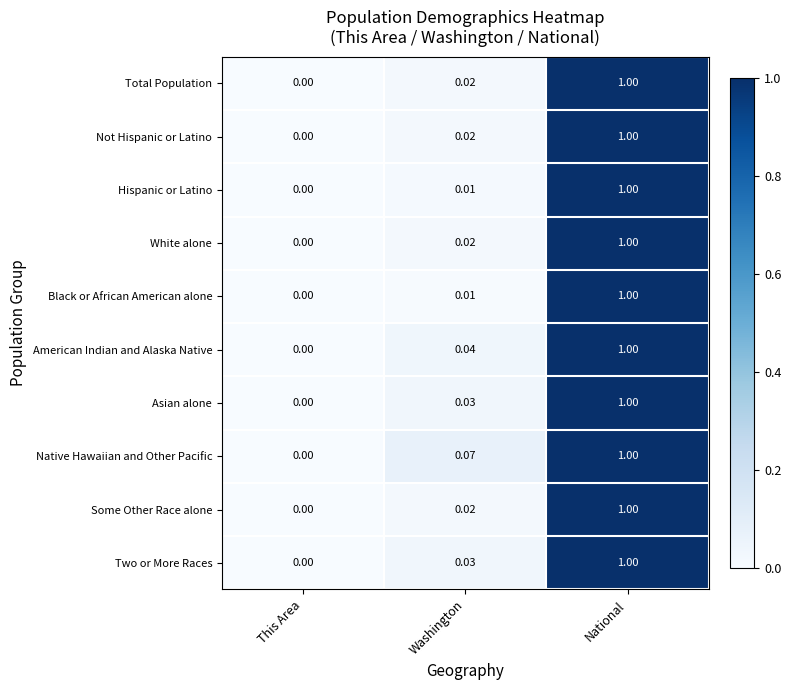

At which category is the sum across all series the highest?

National